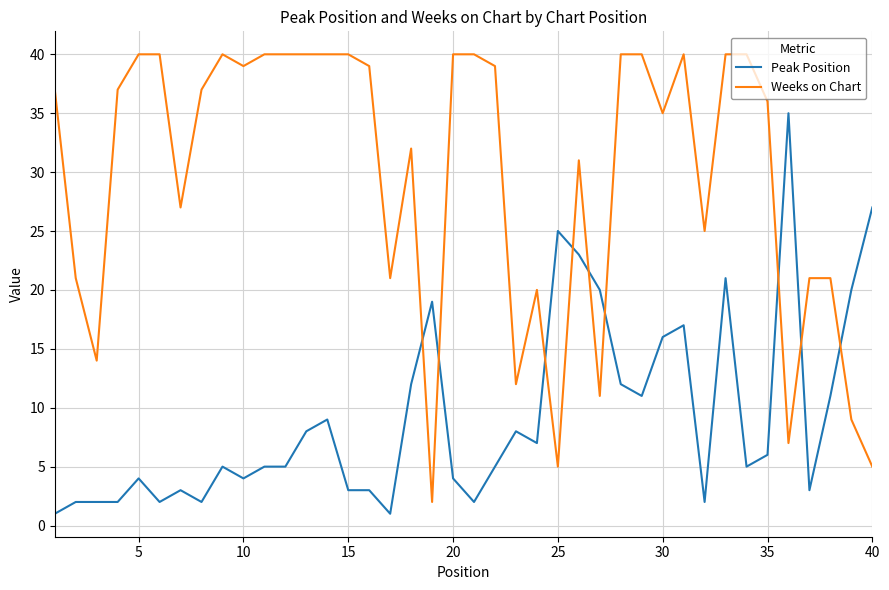

After their last crossing, which series has the higher values: Peak Position or Weeks on Chart?

Peak Position